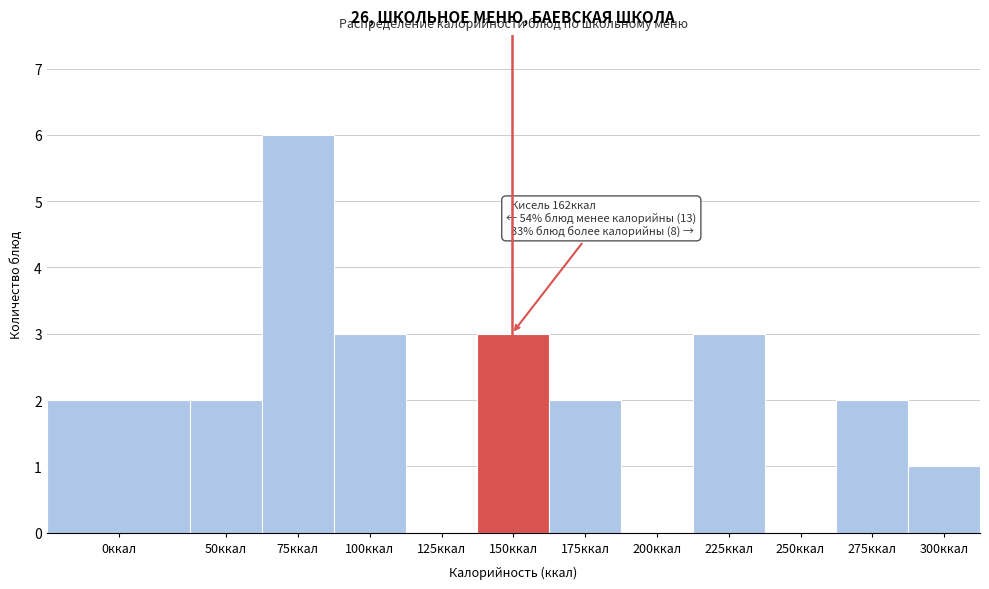

Reading right to left, what are all the values shown in this chart?

300ккал=1	275ккал=2	250ккал=0	225ккал=3	200ккал=0	175ккал=2	150ккал=3	125ккал=0	100ккал=3	75ккал=6	50ккал=2	0ккал=2